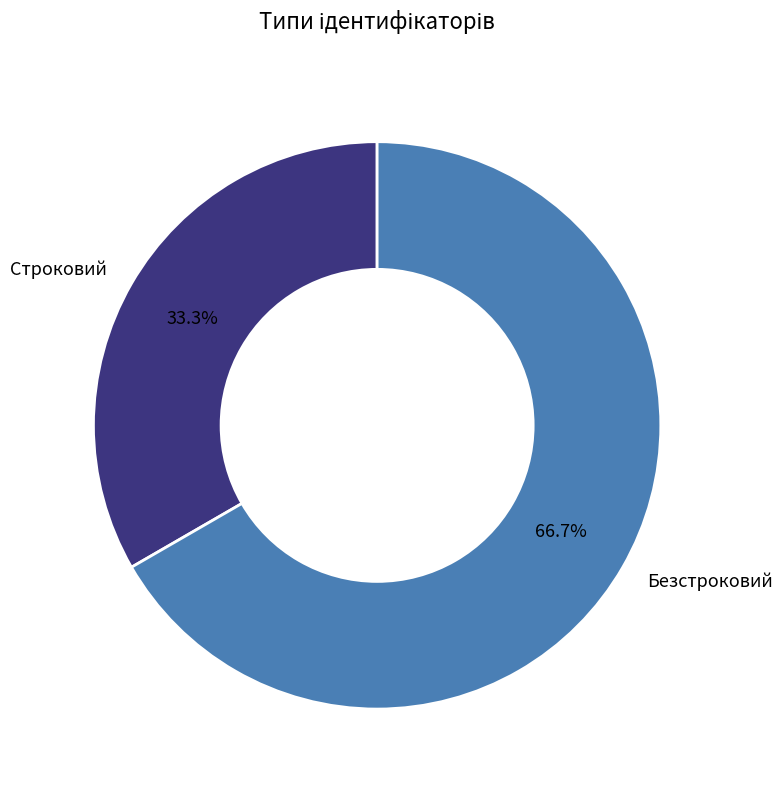

Approximately how many times larger is the value at Безстроковий compared to Строковий?

2.0